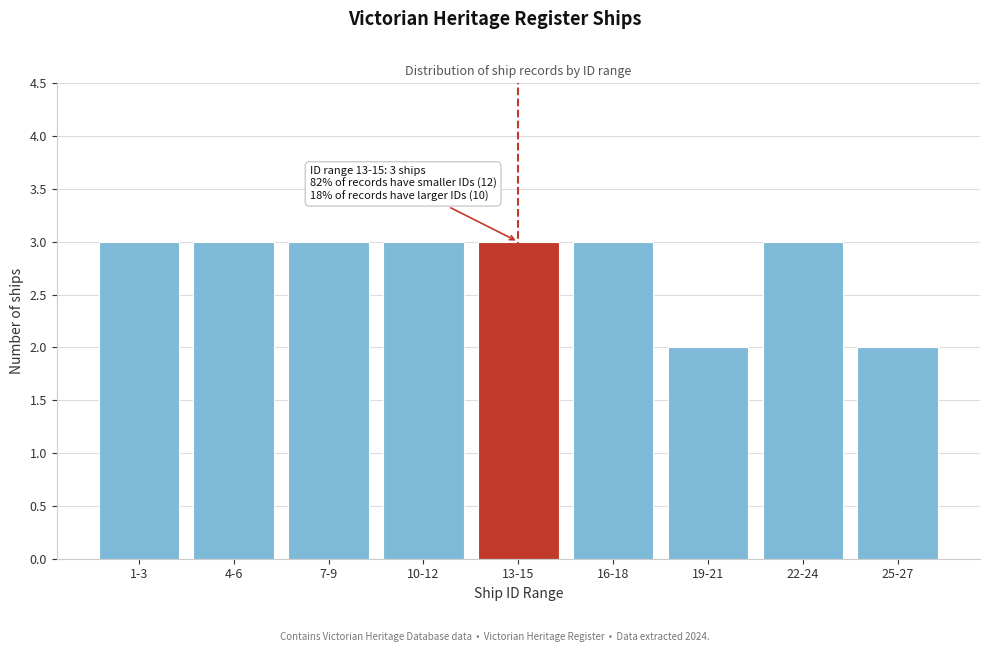

Reading left to right, list all the values displayed in this chart.

1-3=3	4-6=3	7-9=3	10-12=3	13-15=3	16-18=3	19-21=2	22-24=3	25-27=2